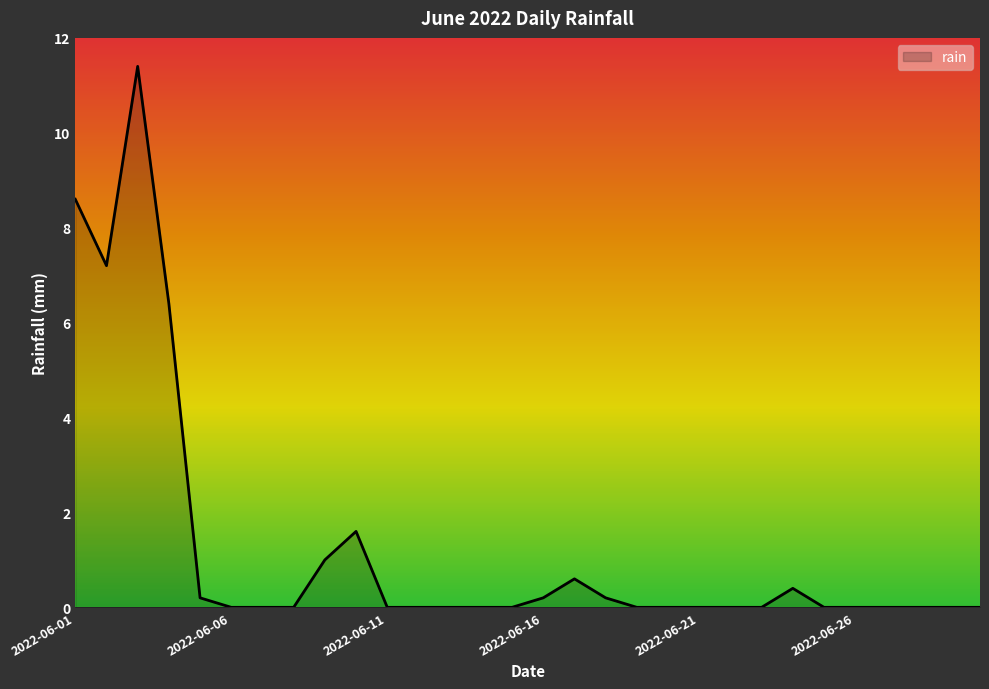

What is the average value?

1.3